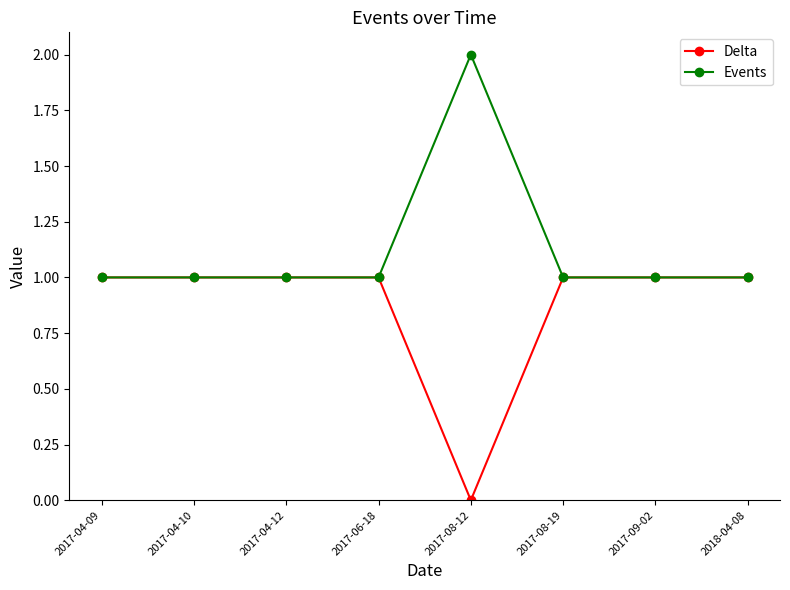

The Events series shows 2 at 2017-08-12. True or false?

True